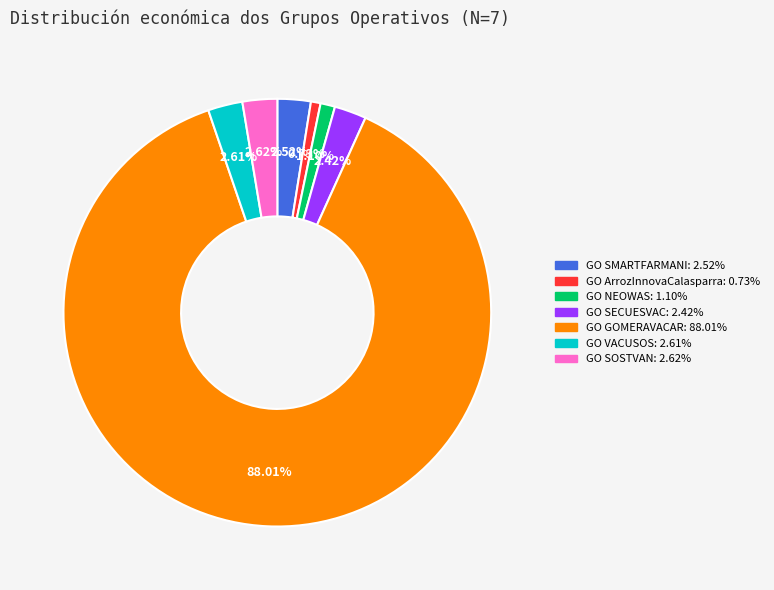

How many segments does this pie chart have?

7